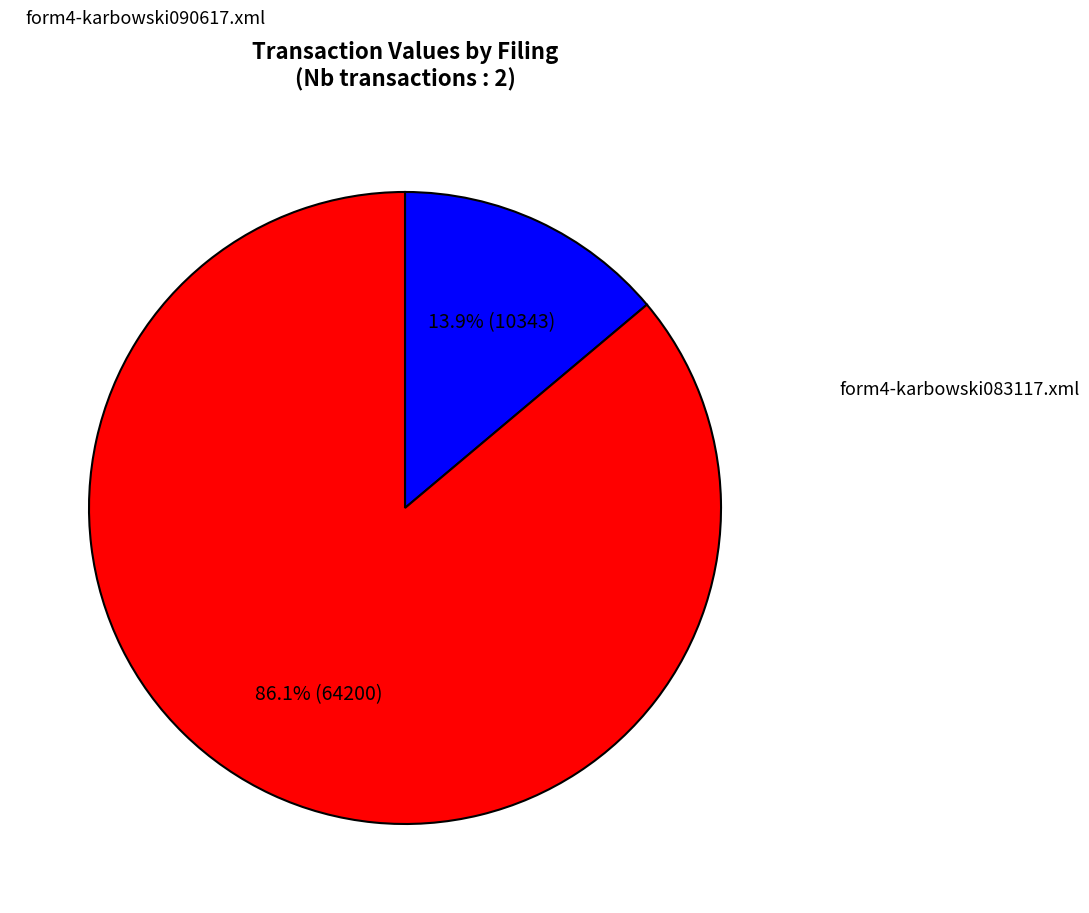

Does any single category account for the majority?

Yes